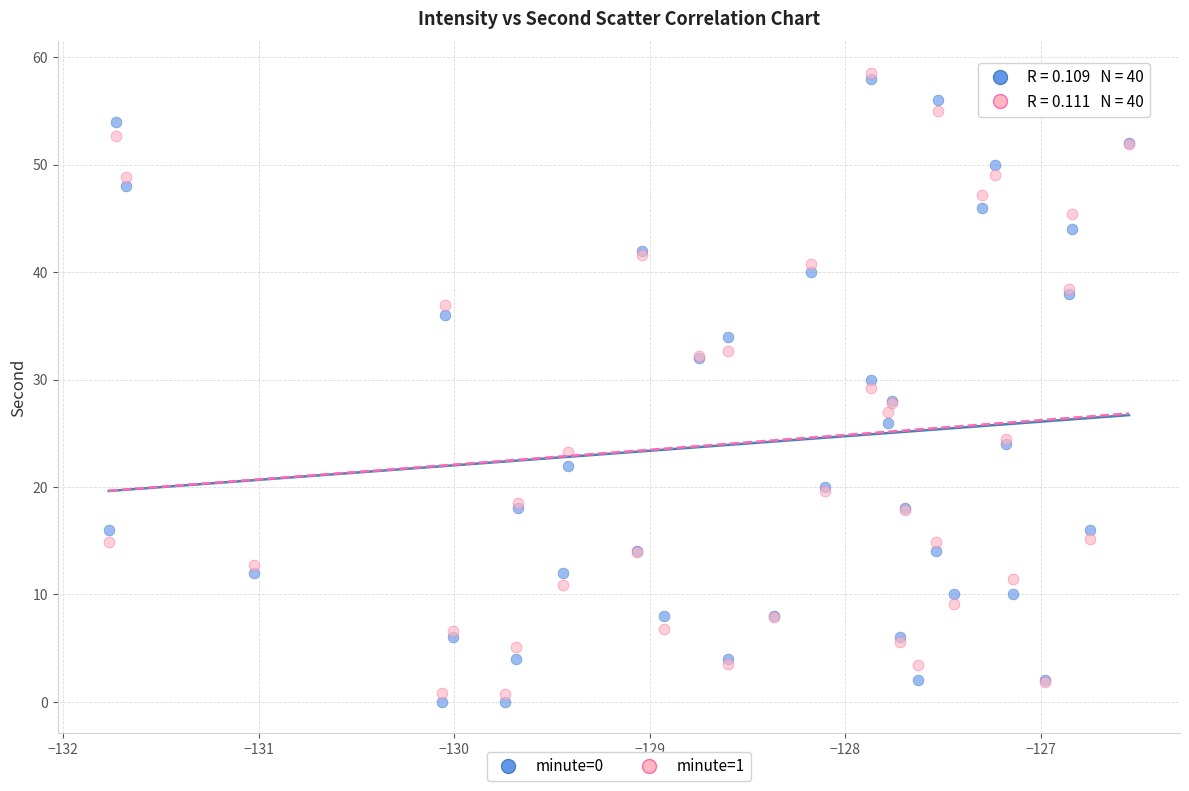

Which series reaches the minimum Y coordinate?

minute=0